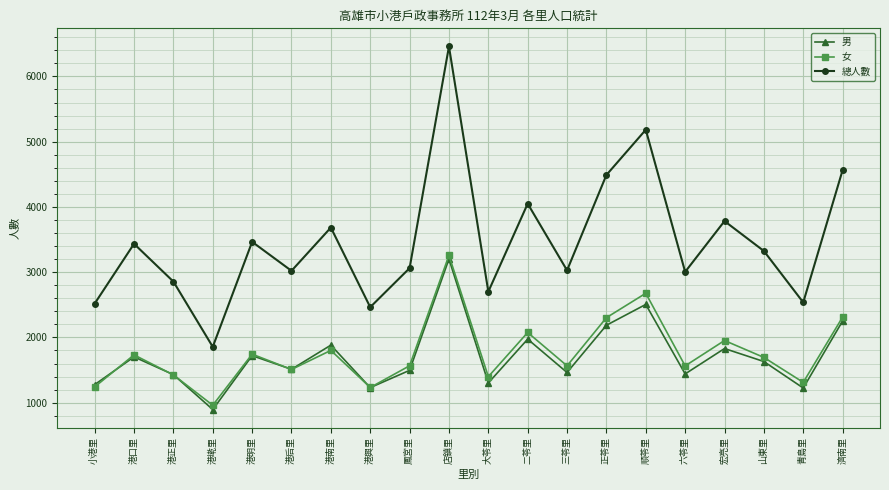

Which series has the largest total across all categories?

總人數